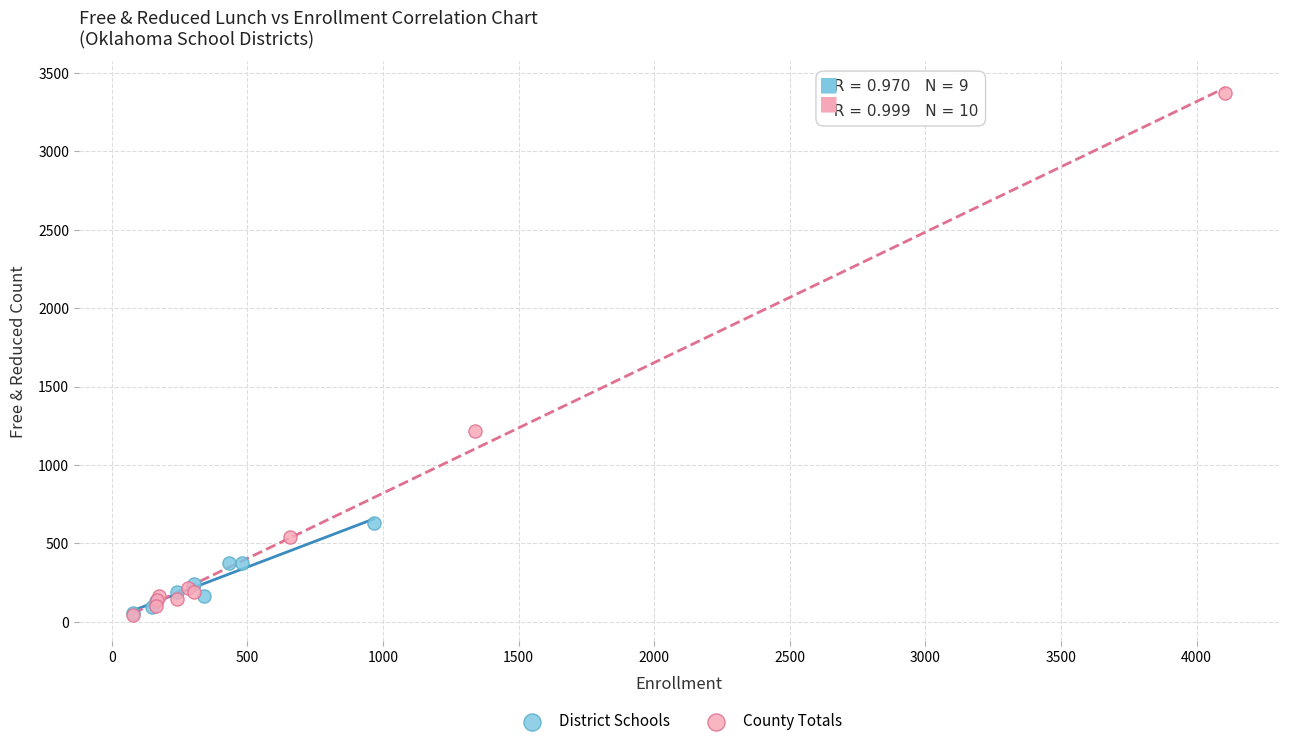

What are all the series names shown in the legend?

District Schools, County Totals